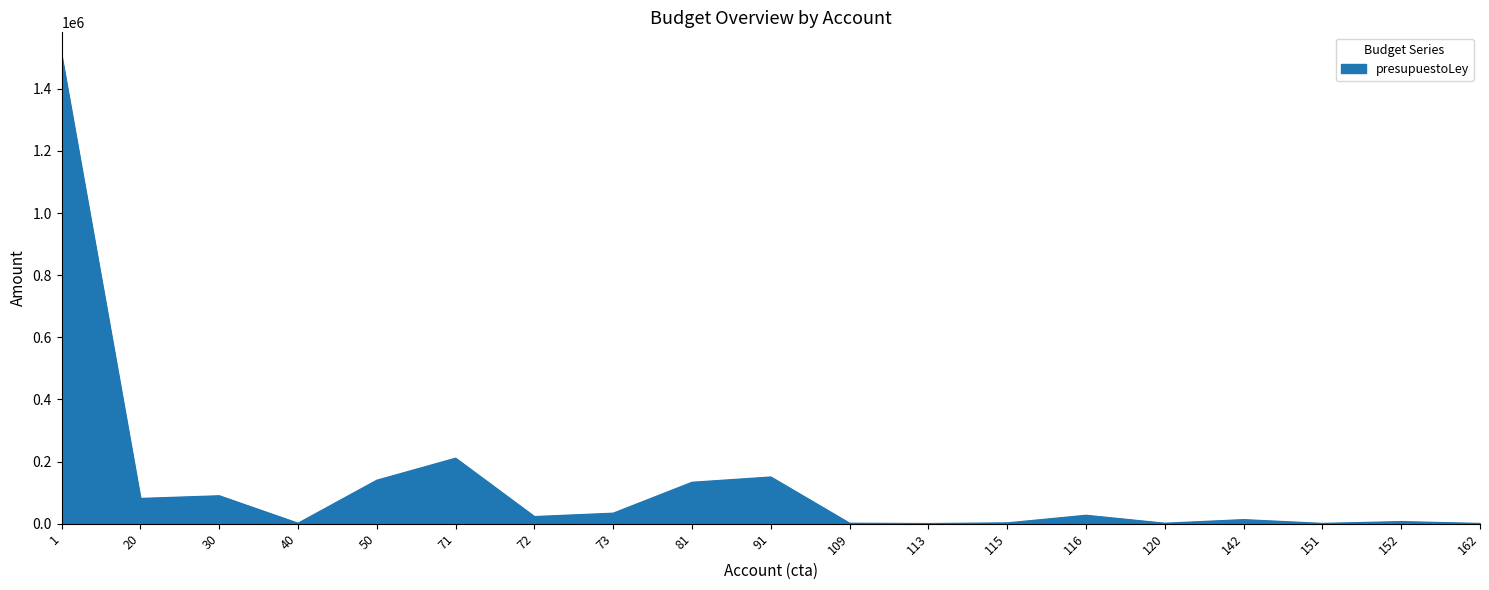

What is the ratio of the value at 81 to the value at 50?

1.0